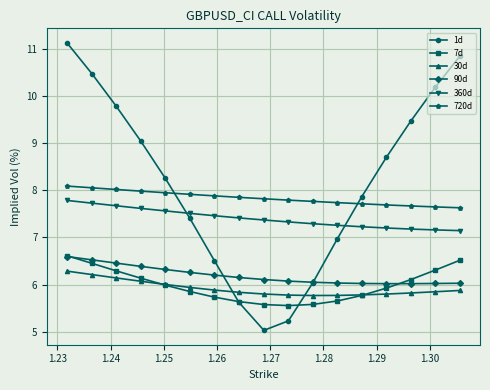

Count the number of data series in this chart.

6